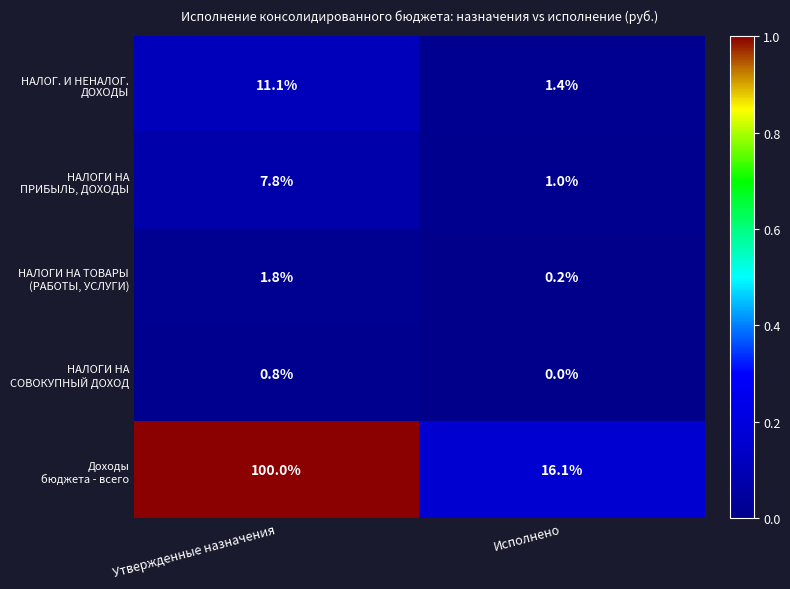

At which category is the sum across all series the highest?

Утвержденные назначения